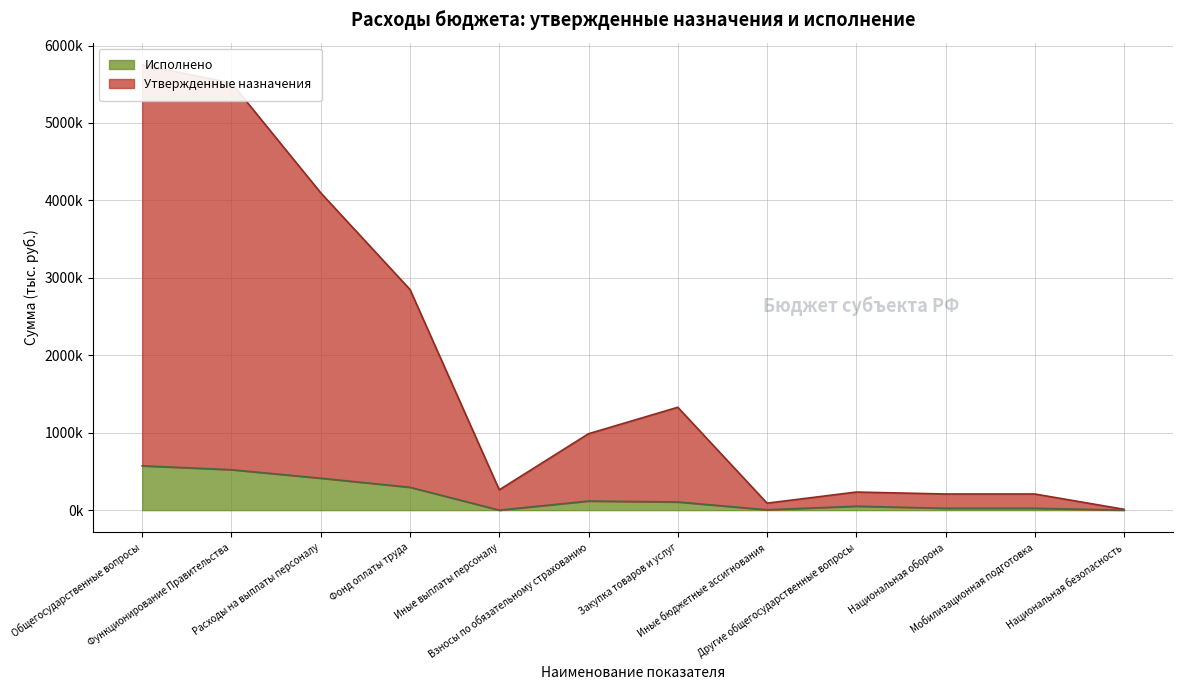

Does the chart have visible grid lines?

Yes